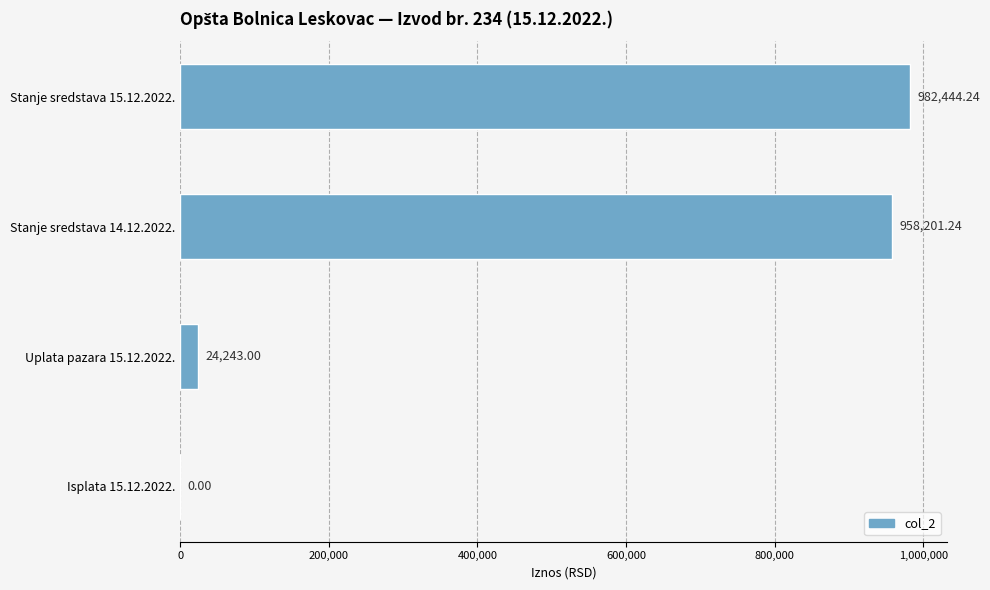

How many values exceed 958201?

2